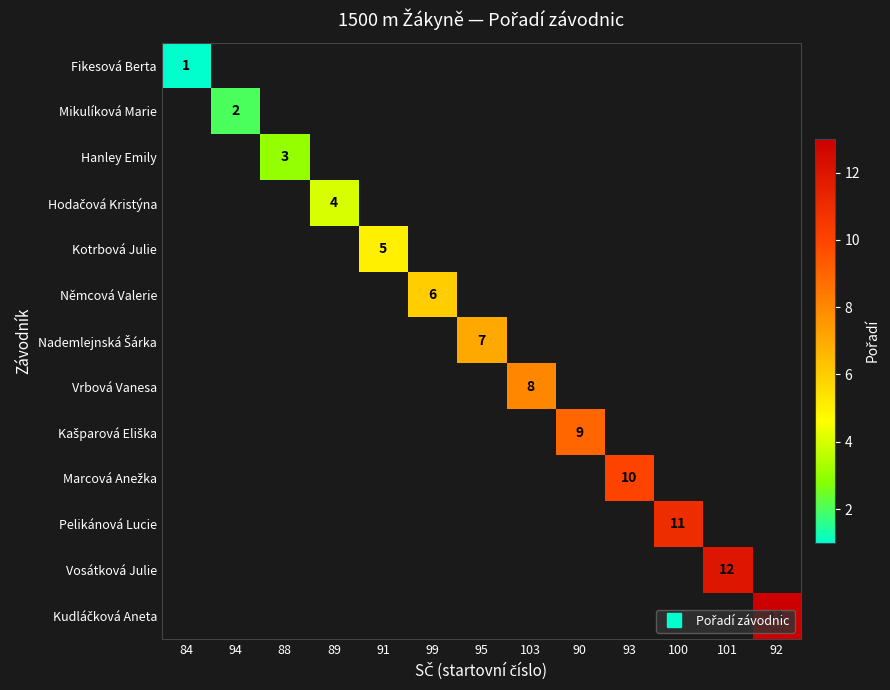

How many positive values does the Hodačová Kristýna series have?

1